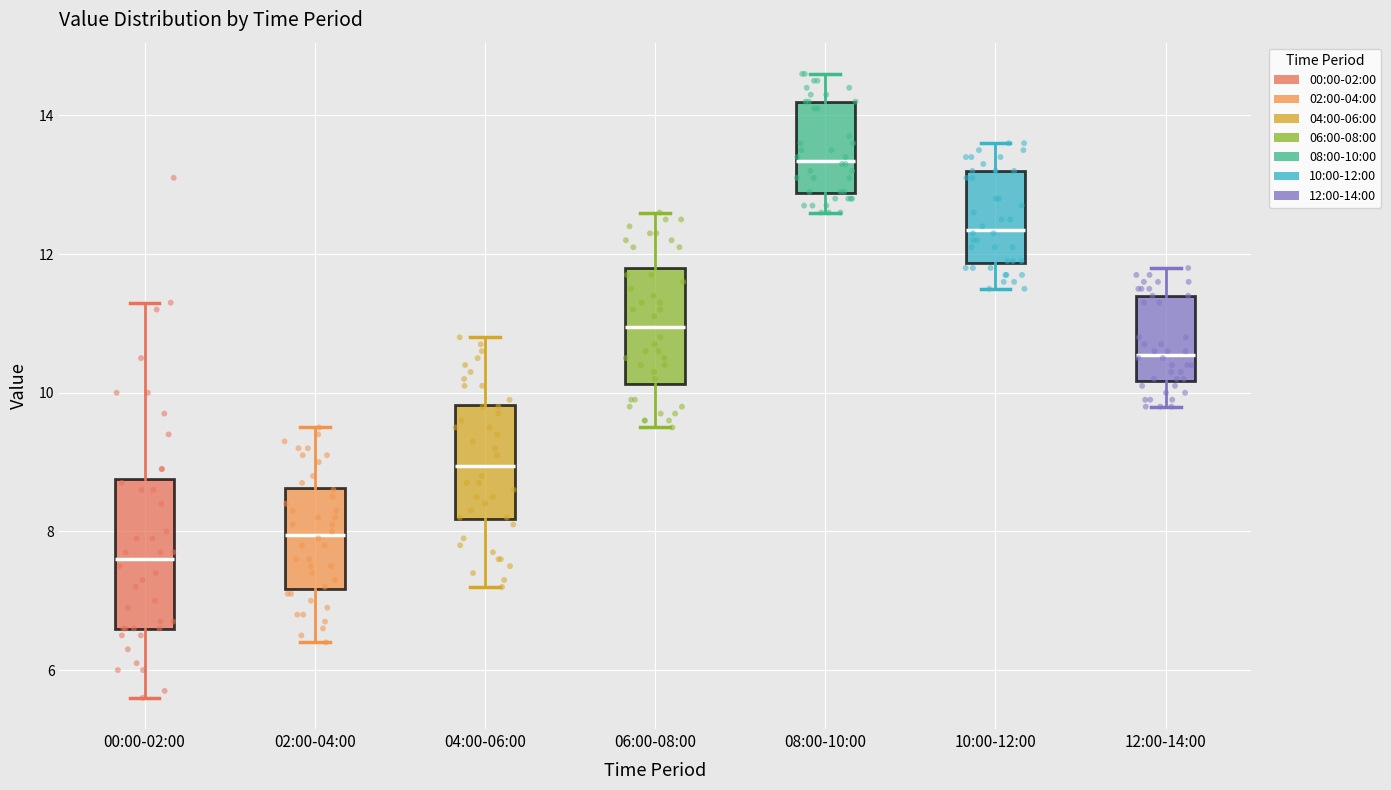

Which box's median line is the highest?

08:00-10:00